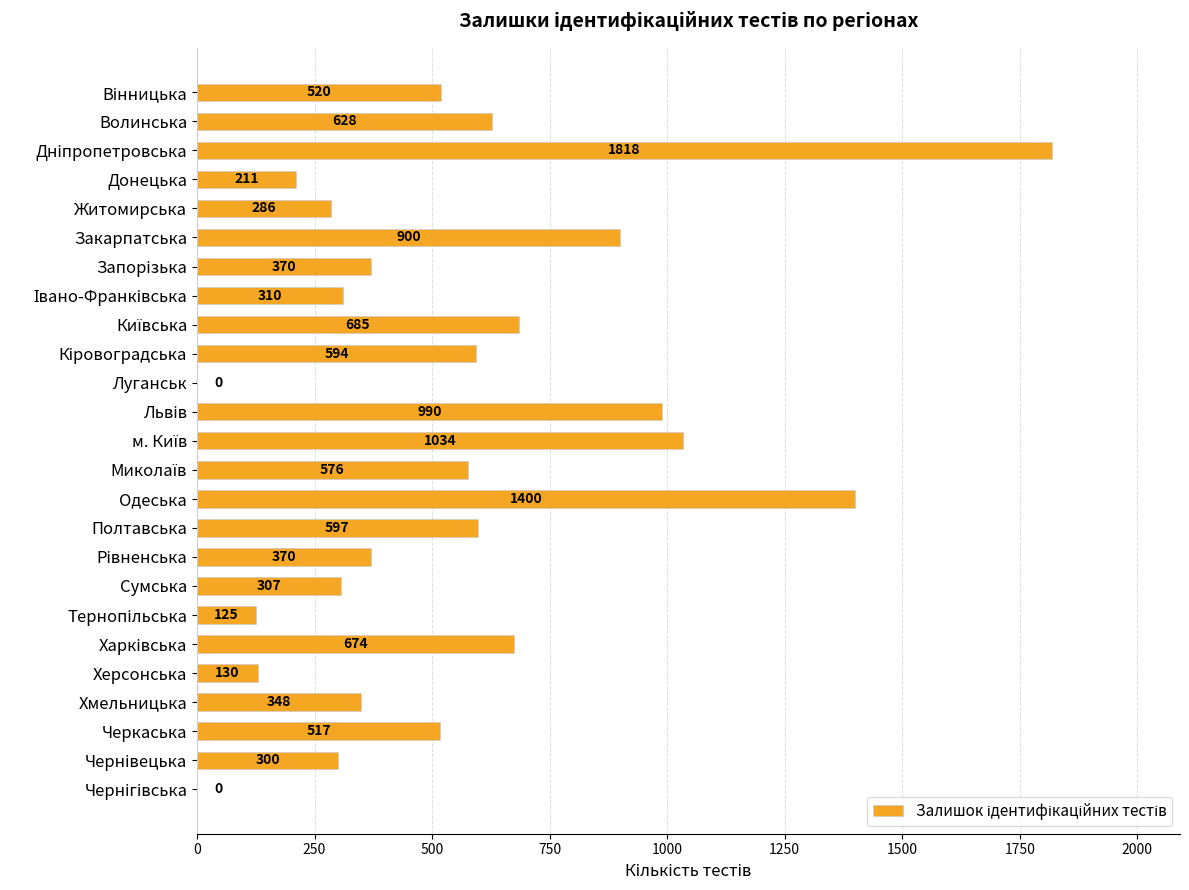

Where is the data nearest to the value 909?

Закарпатська